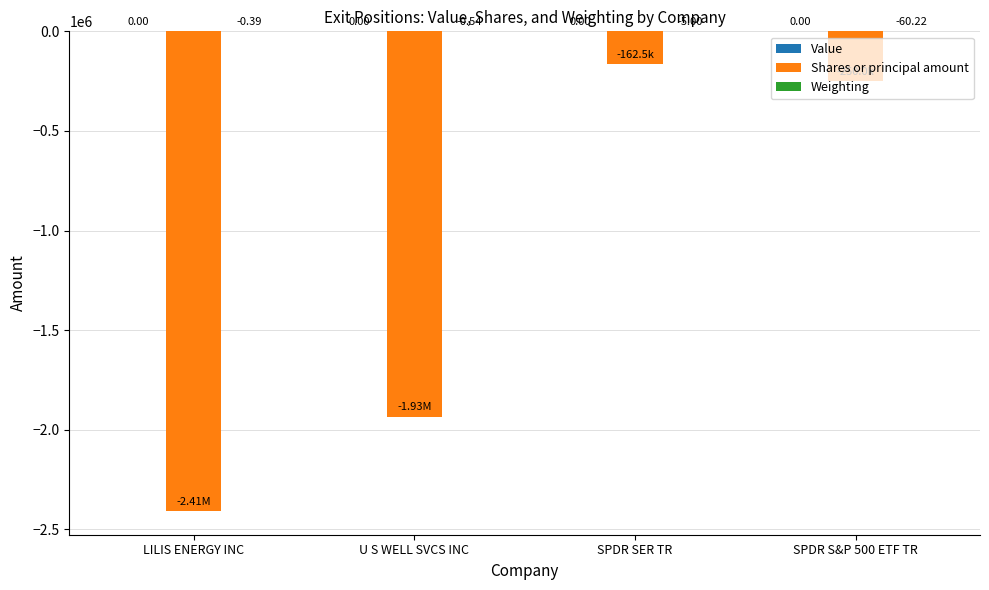

Which category has the highest value in the Shares or principal amount series?

SPDR SER TR